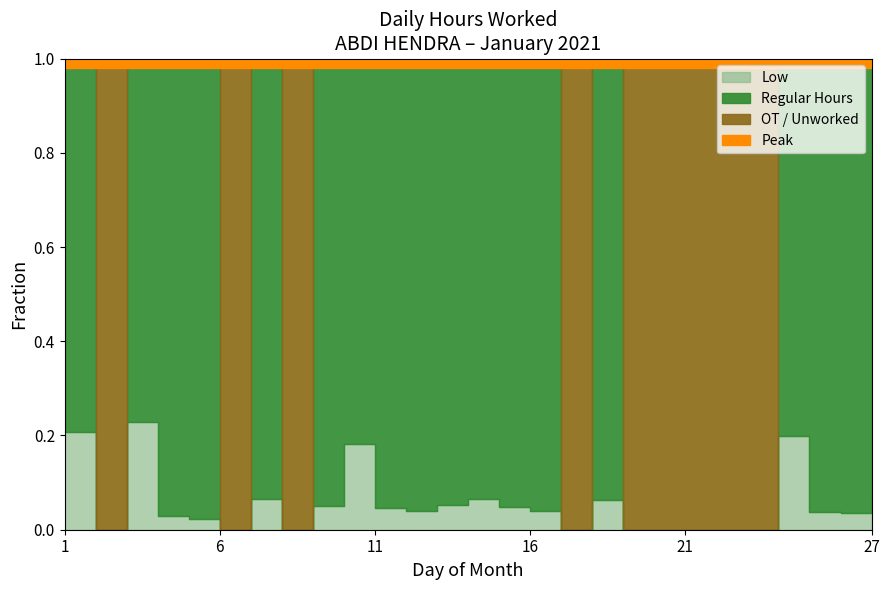

The chart shows a value of 0.0 at 20. True or false?

True